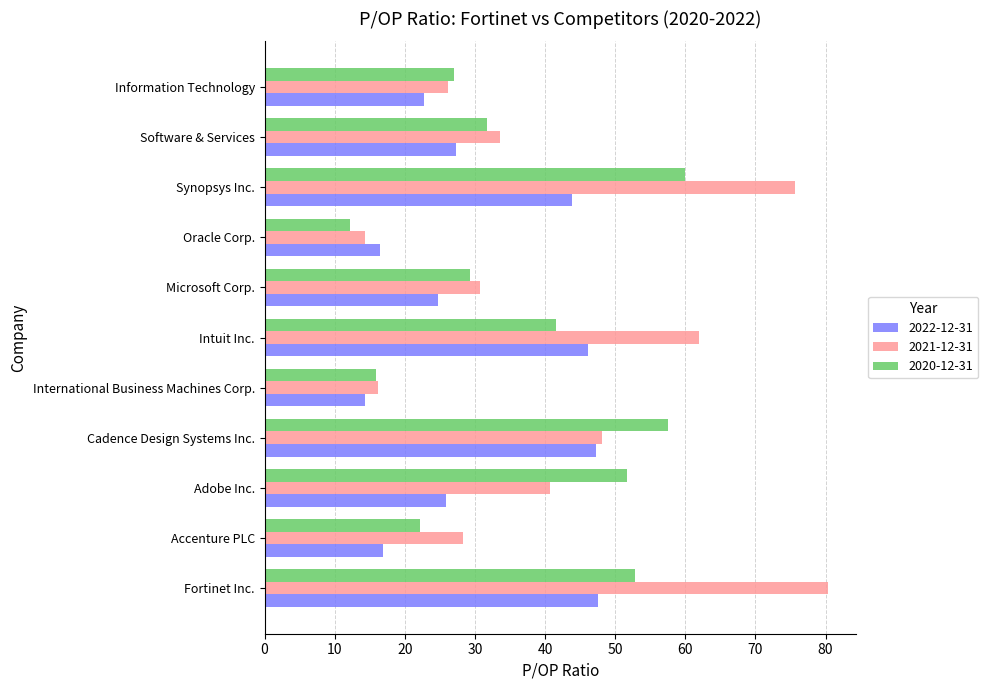

How many distinct data groups are displayed?

3